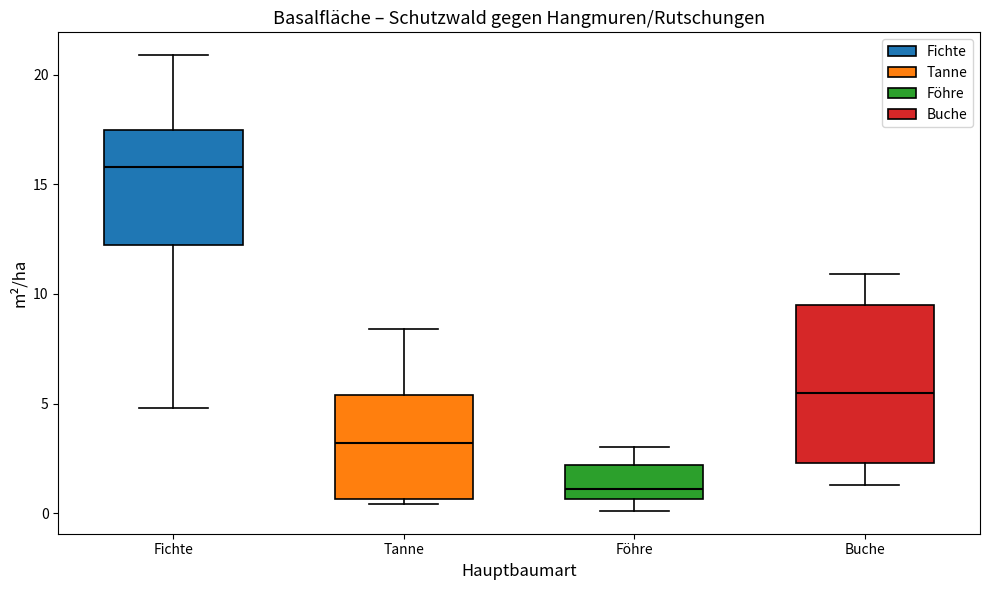

Where does the upper whisker of the box for Föhre end on the y-axis? The values are not printed on the chart, so give them approximately, as read against the axis.

3.0